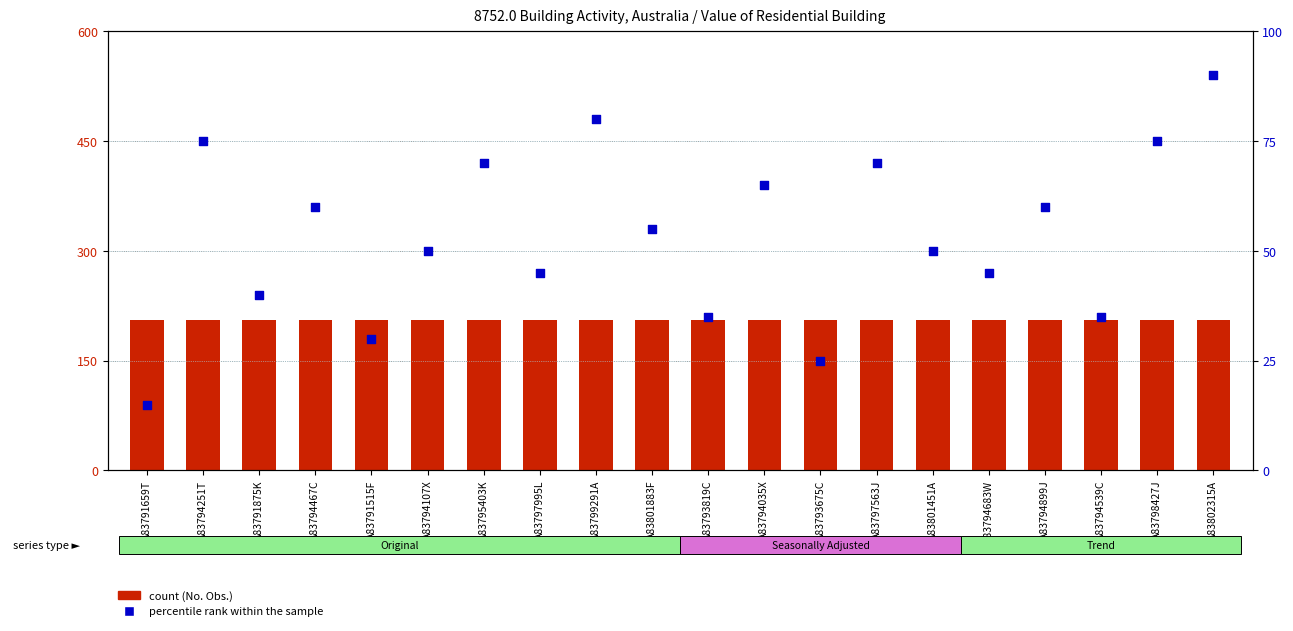

Is the value of count at A83791875K greater than the value of percentile rank within the sample at A83791875K?

Yes